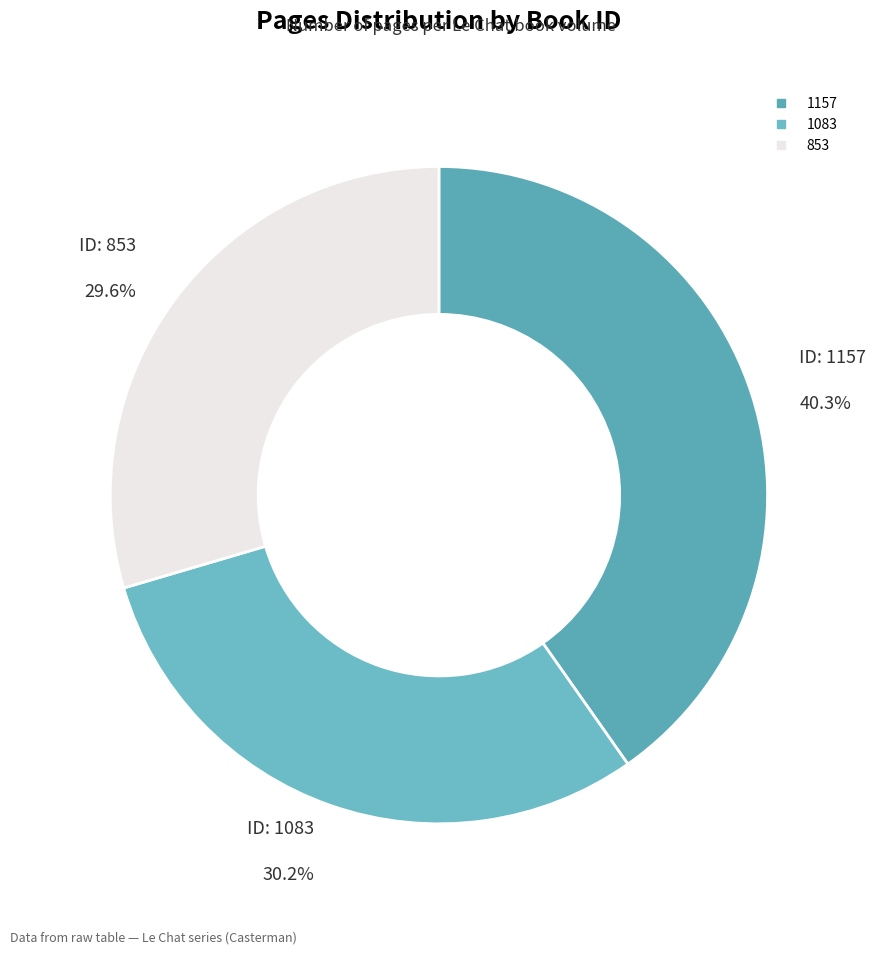

Approximately how many times larger is the value at 1083 compared to 1157?

0.8